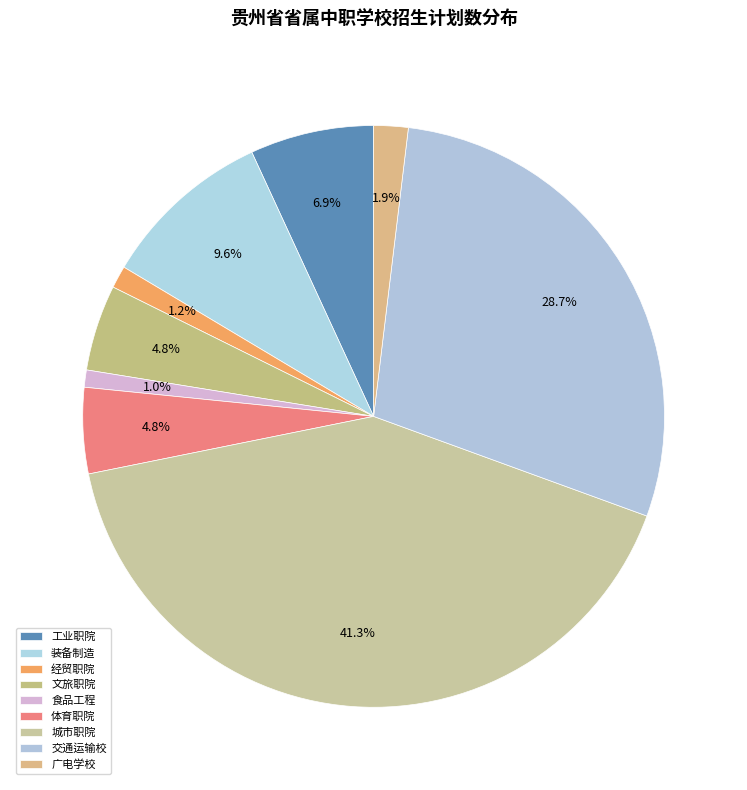

What is the smallest slice in the pie chart?

贵州食品工程职业学院（中职部）